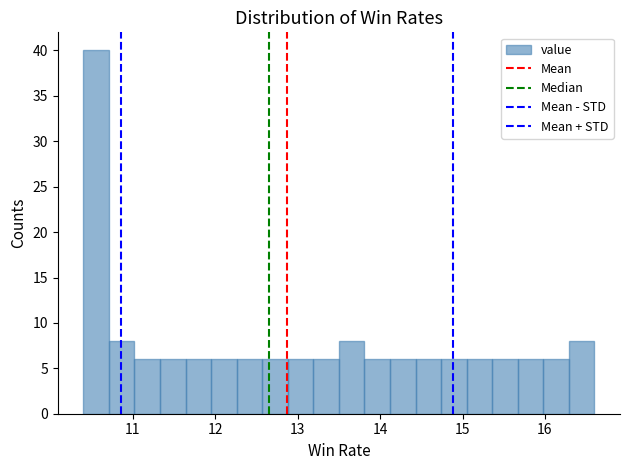

Around what value on the x-axis is the tallest bar? Give the approximate position of its centre, as read against the axis.

10.6